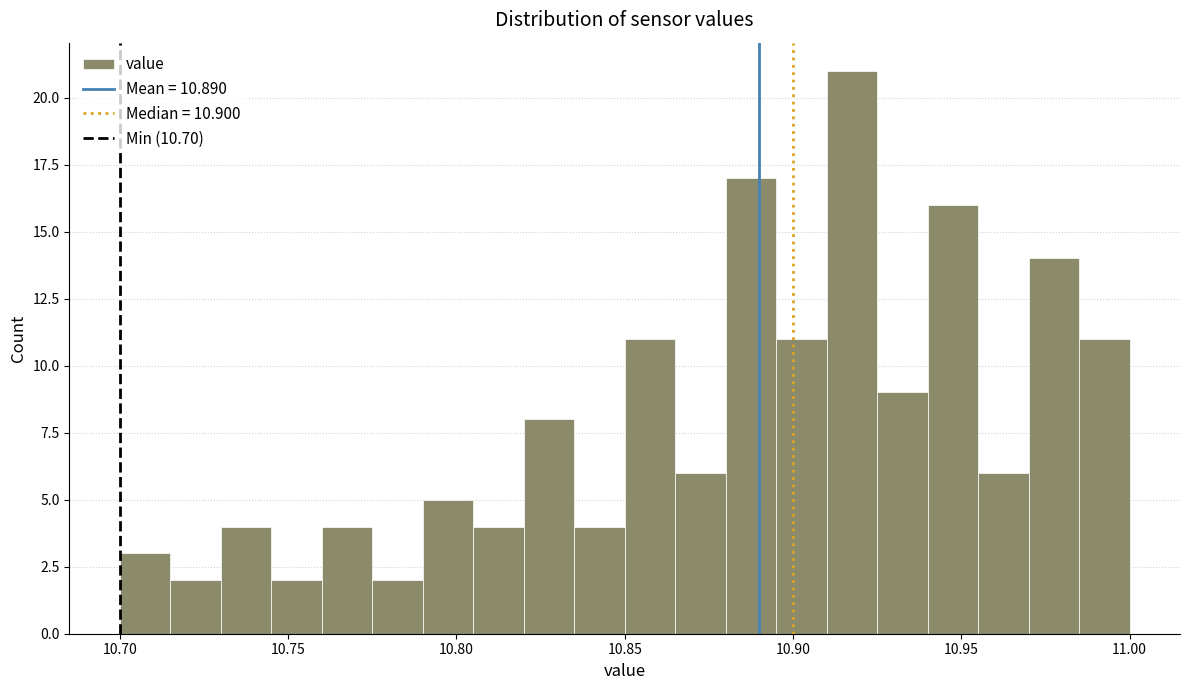

Around what value on the x-axis is the tallest bar? Give the approximate position of its centre, as read against the axis.

10.920